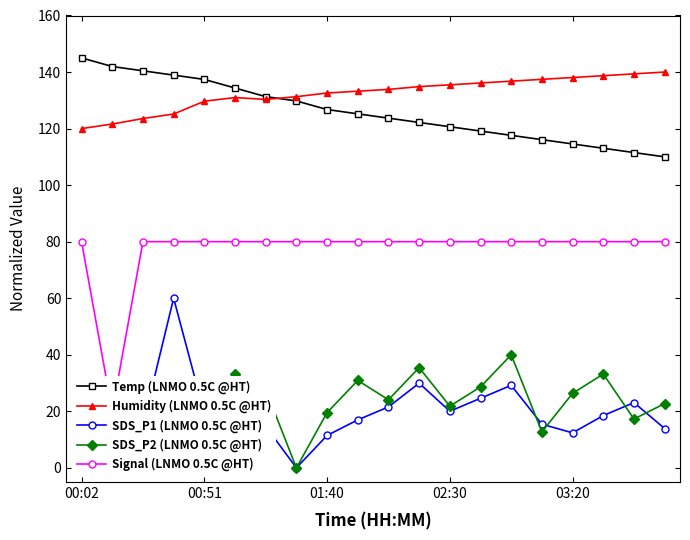

True or false: Temp (LNMO 0.5C @HT) and Signal (LNMO 0.5C @HT) cross at least once.

False